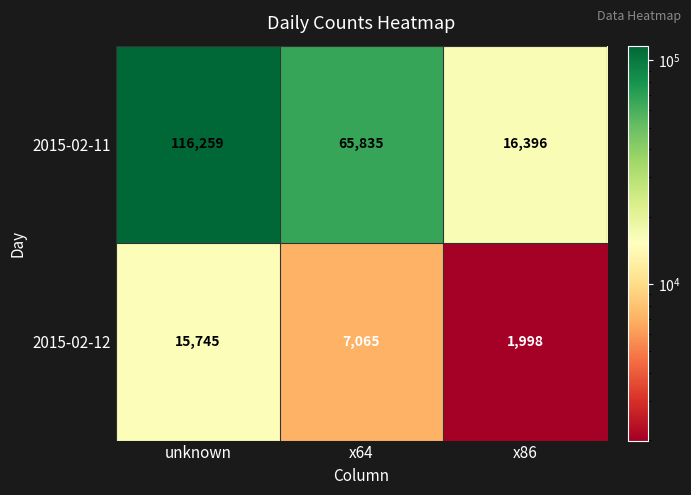

Which series has the largest range (max minus min)?

2015-02-11